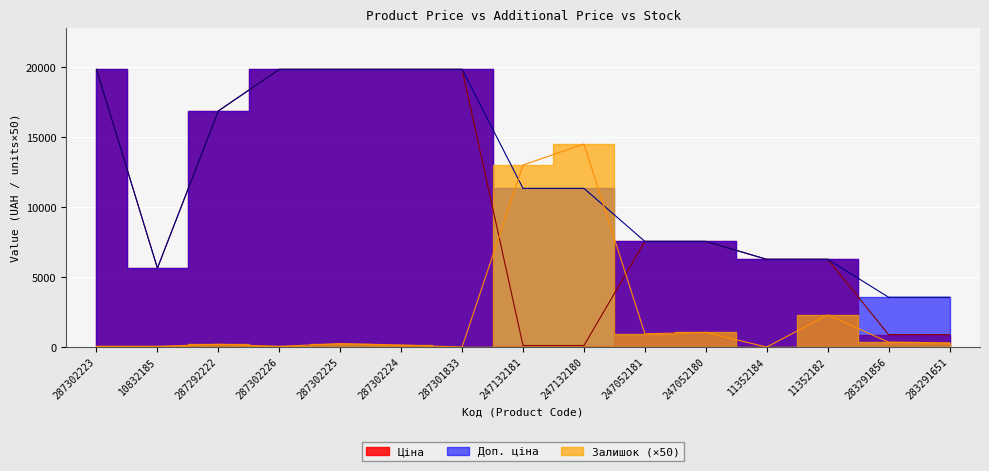

At which label does Доп. ціна reach its minimum?

283291856